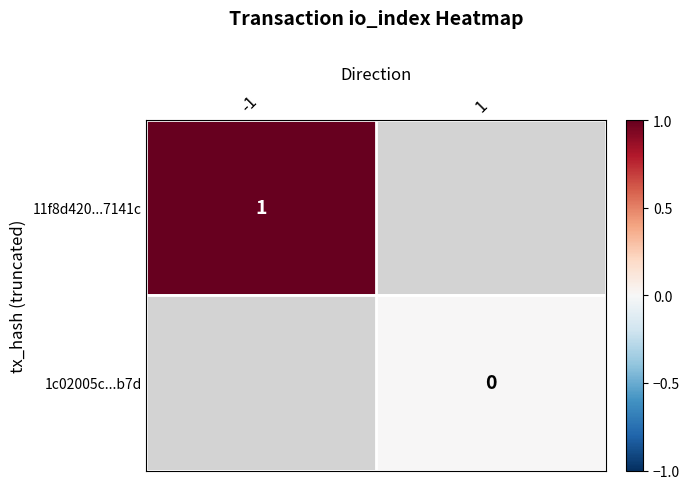

Which series has the largest range (max minus min)?

11f8d420...7141c